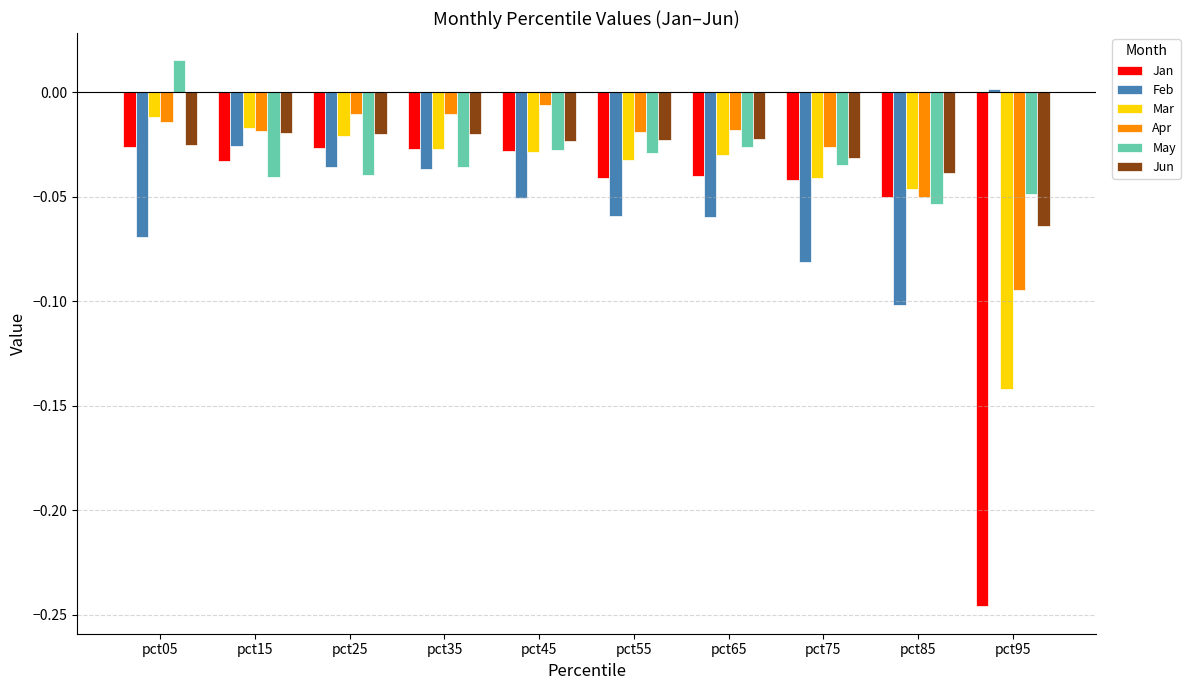

At which category does the chart reach its peak across all series?

pct05